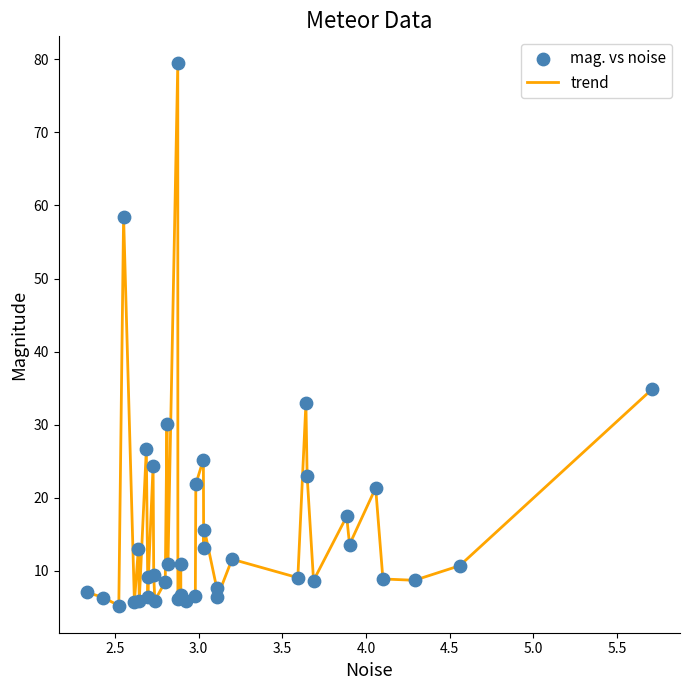

What is the minimum value shown in the chart?

5.2